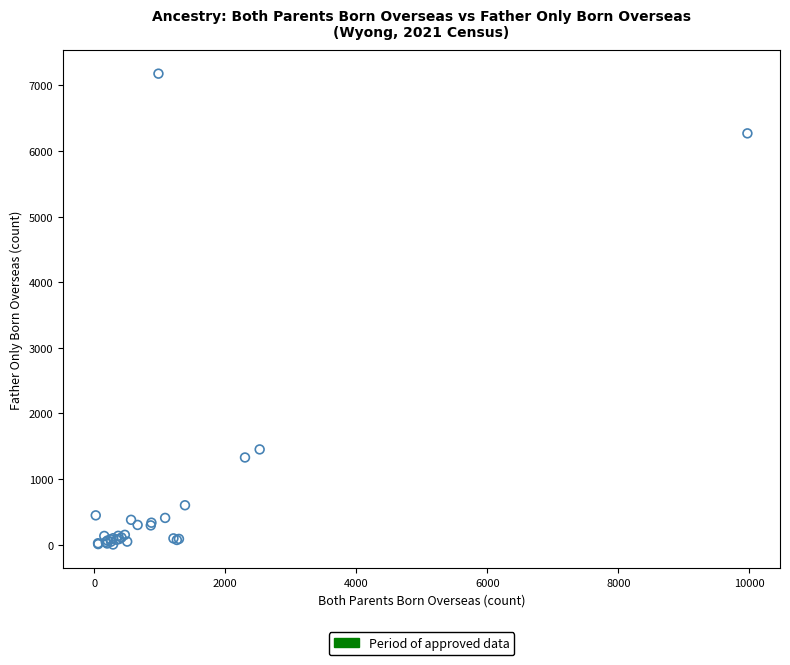

What Y value in the scatter plot is closest to 3591?

1452